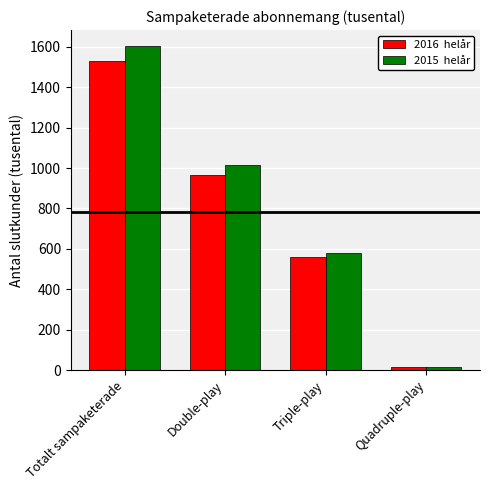

How many bars are there in each group?

2